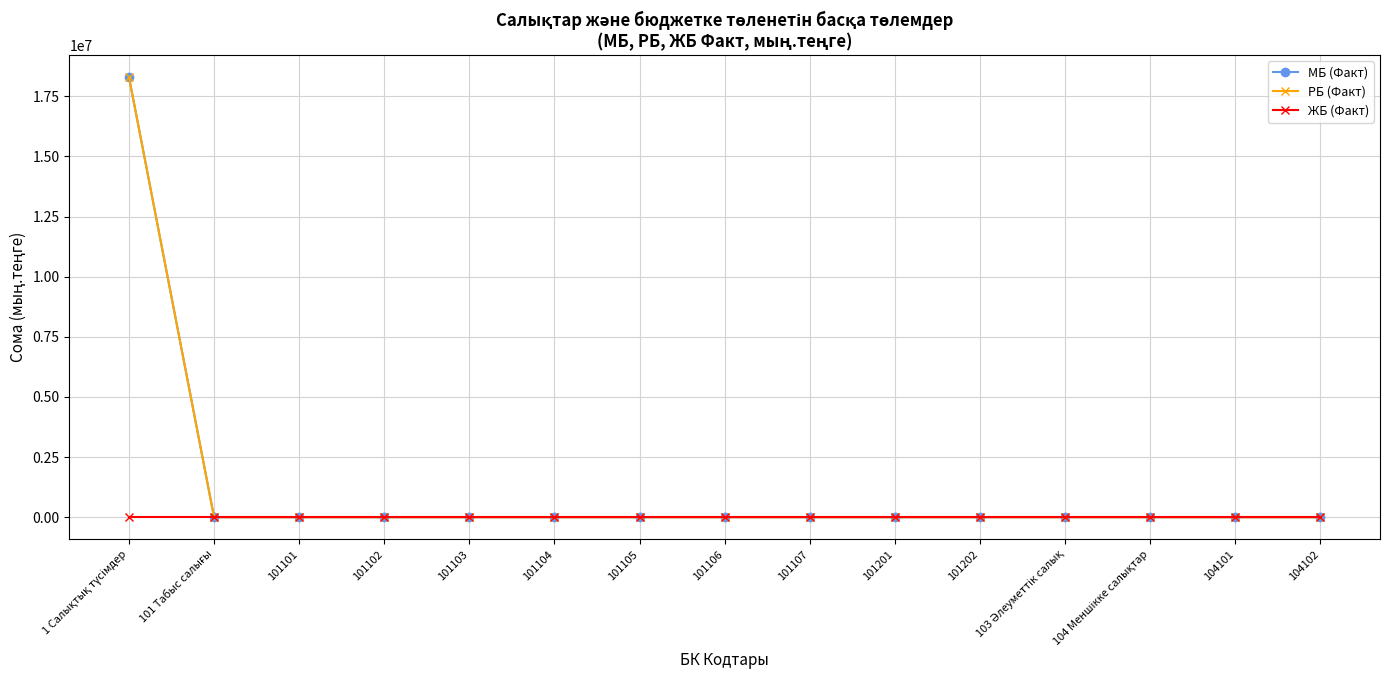

Is this an area chart (filled region under the line)?

No